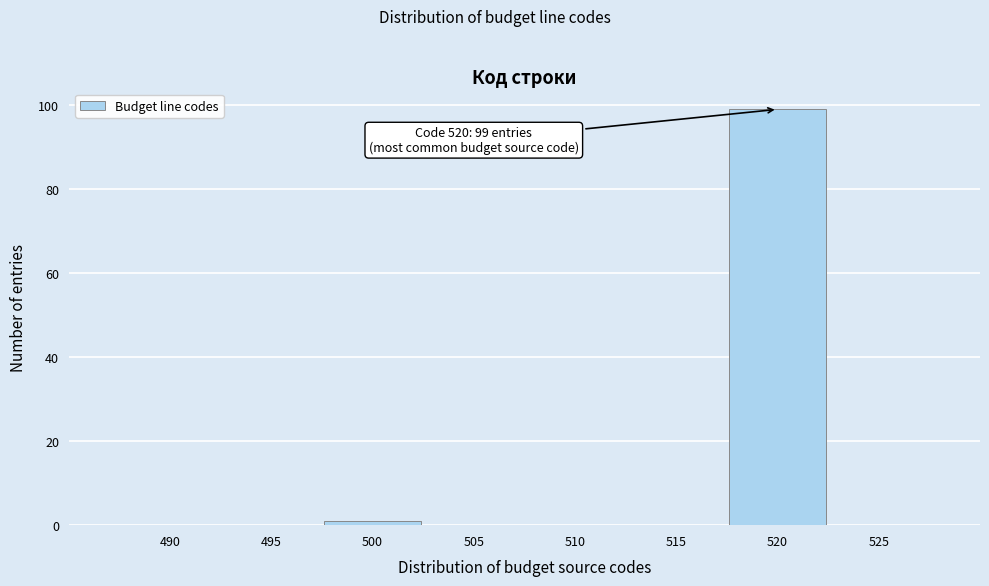

Reading left to right, transcribe all the data shown in this chart.

490=0	495=0	500=1	505=0	510=0	515=0	520=99	525=0